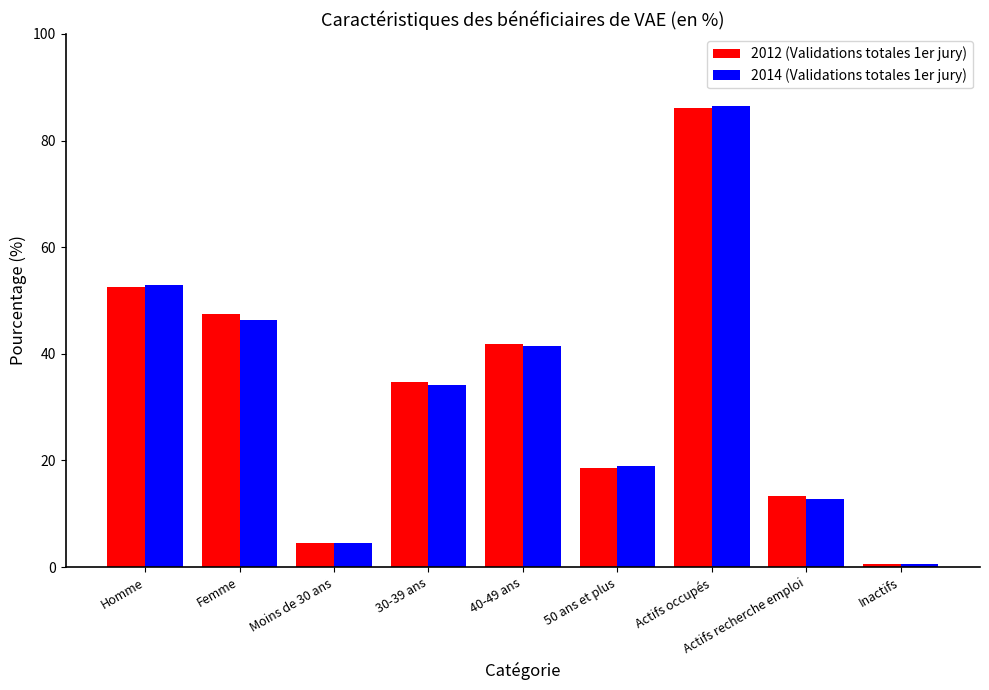

What is the difference between the 2014 (Validations totales 1er jury) values at Actifs recherche emploi and 50 ans et plus?

6.2